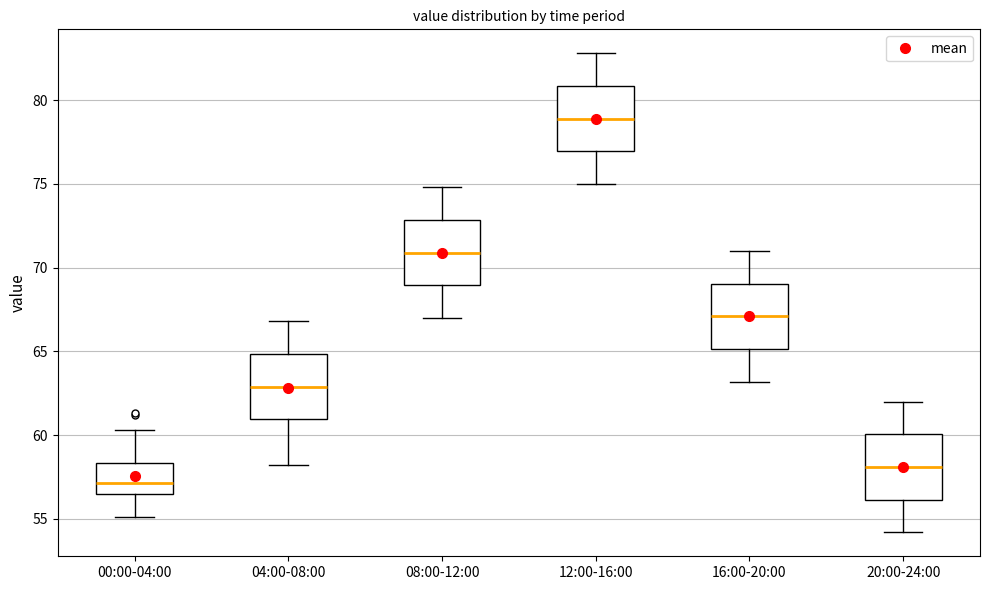

Which box has the lowest median line?

00:00-04:00